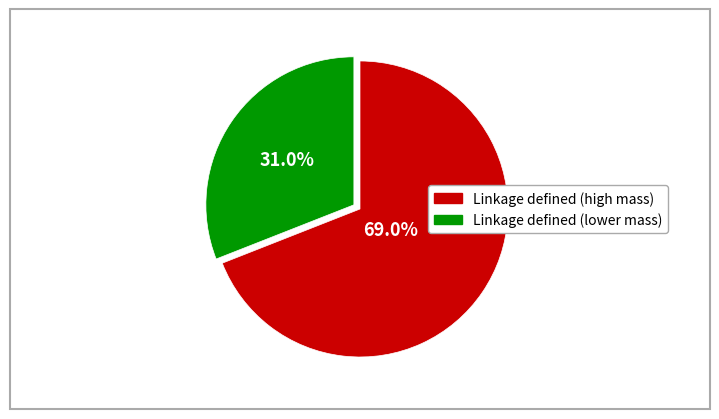

Is there any slice that represents more than half of the pie?

Yes